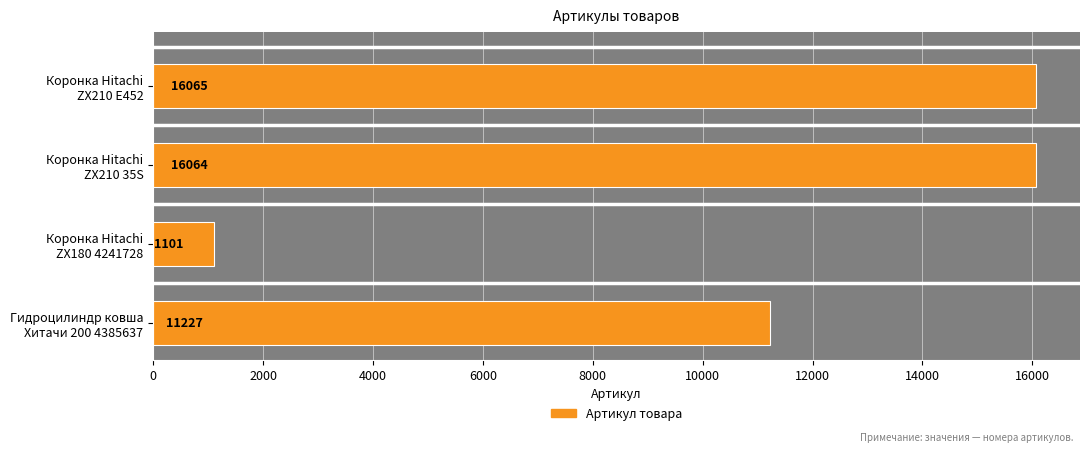

Reading top to bottom, transcribe all the data shown in this chart.

16065	16064	1101	11227